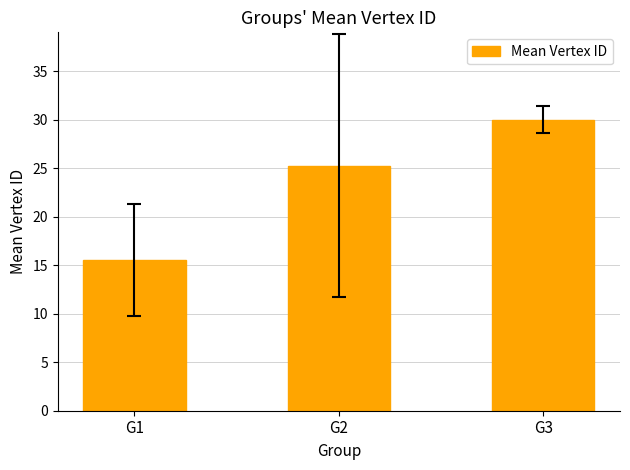

How many values are below 25?

1